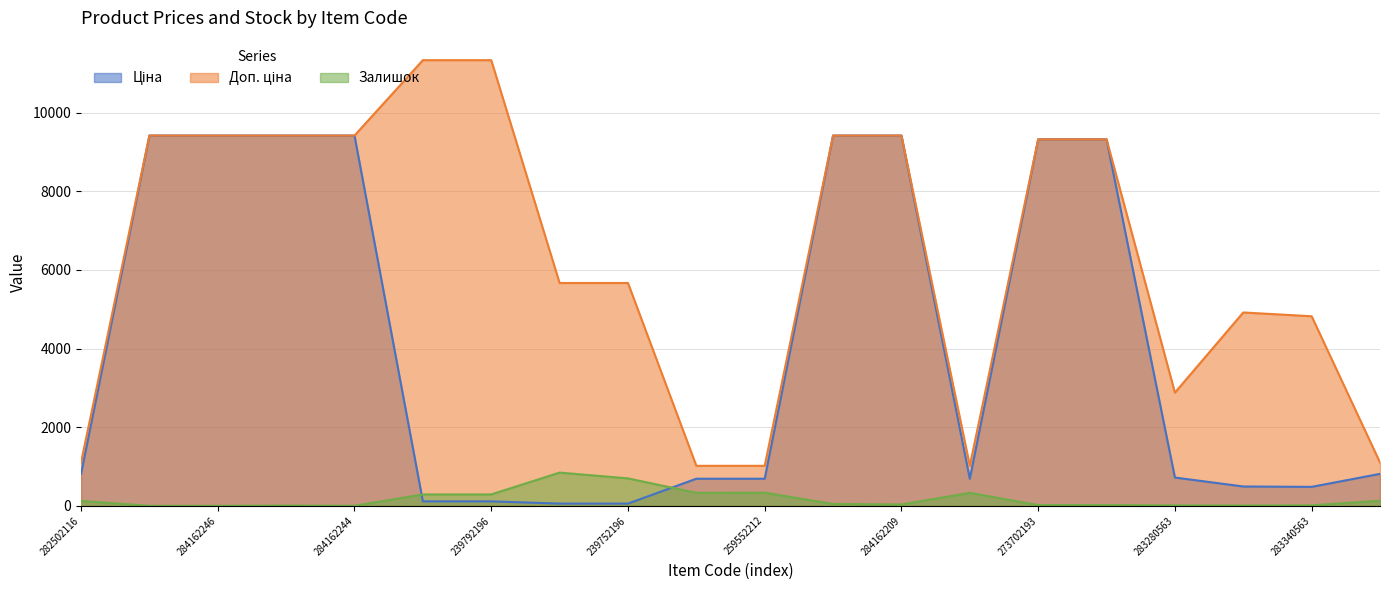

How many values in the Доп. ціна series exceed 9321?

10